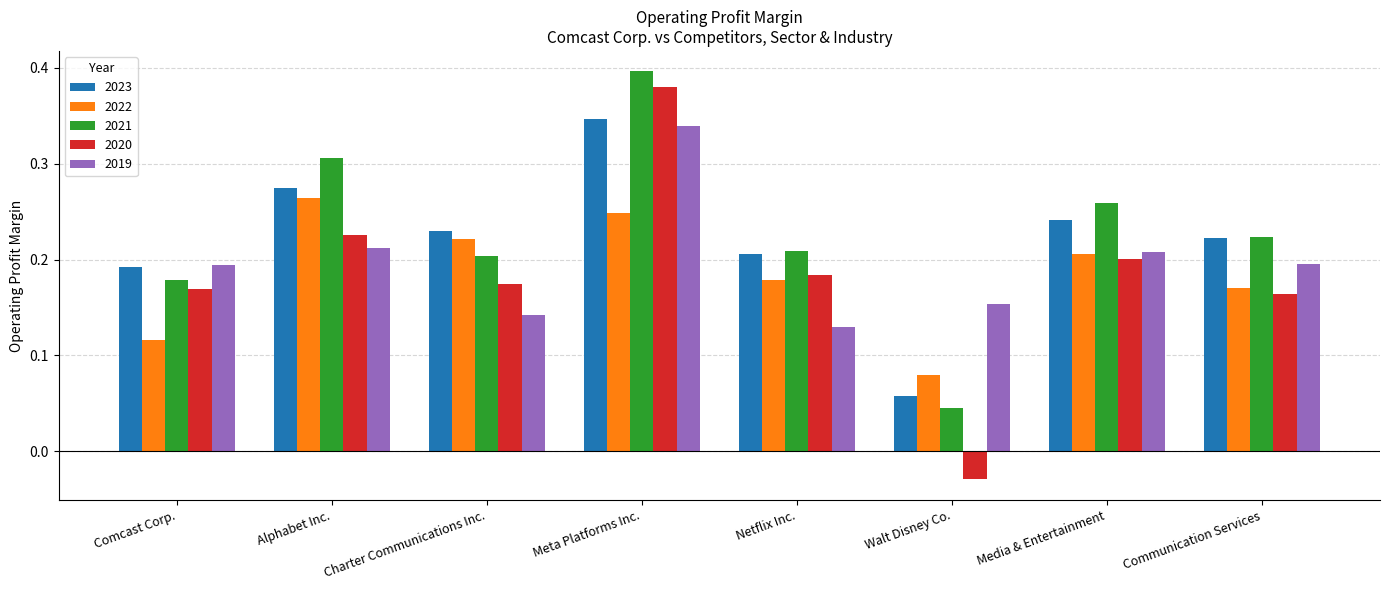

What is the label of the 6th bar from the right?

Charter Communications Inc.